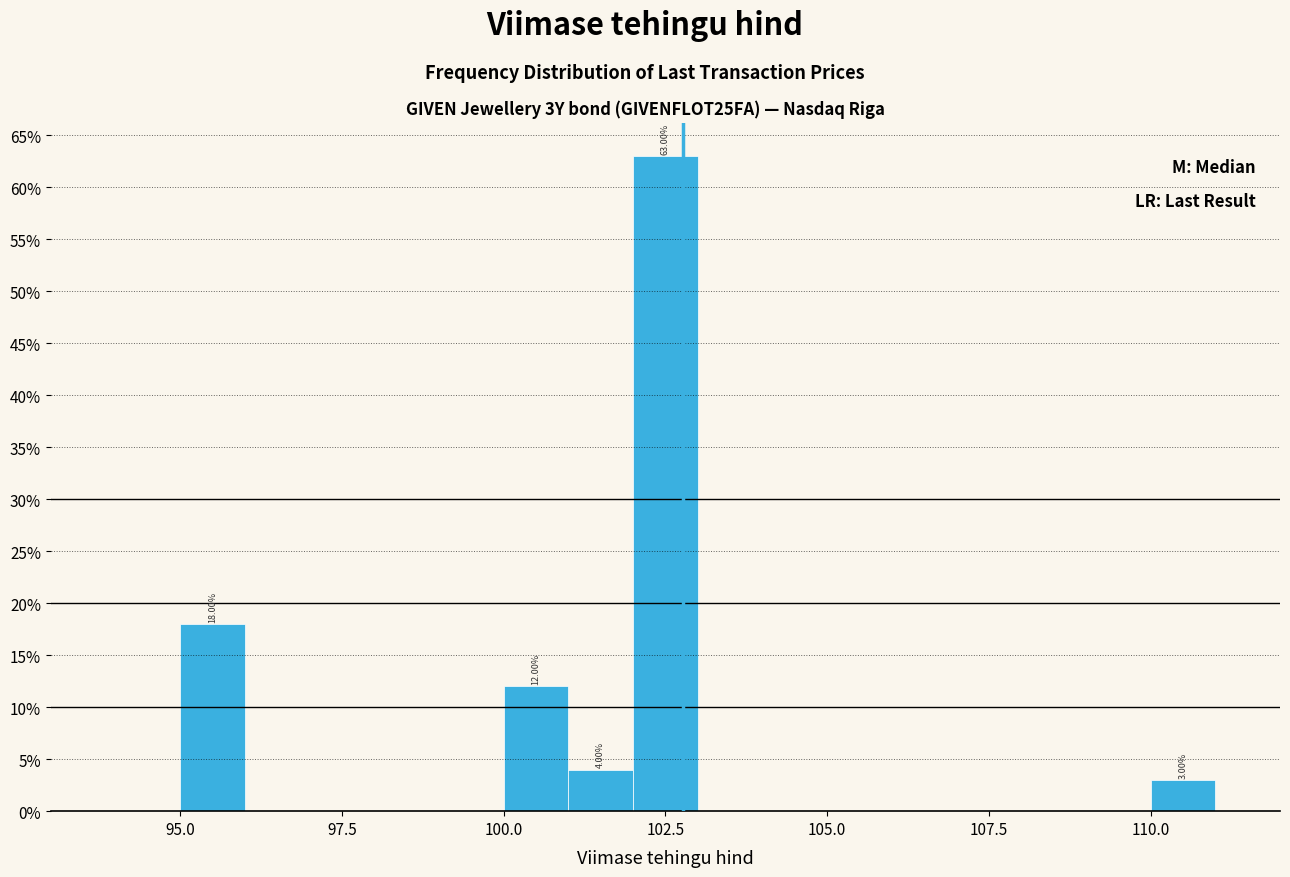

Read against the x-axis, roughly where is the centre of the tallest bar?

102.5